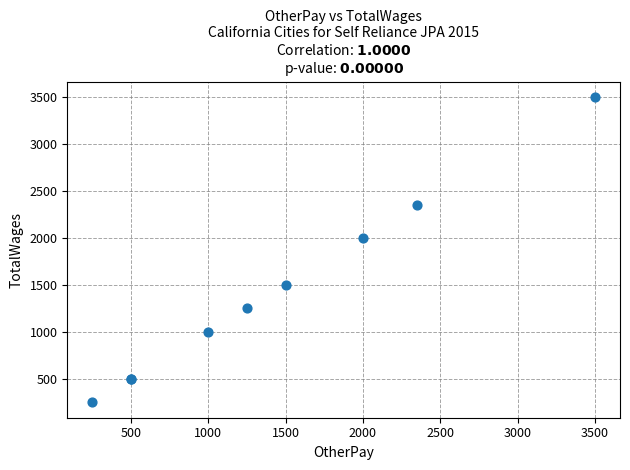

What Y value in the scatter plot is closest to 1875?

2000